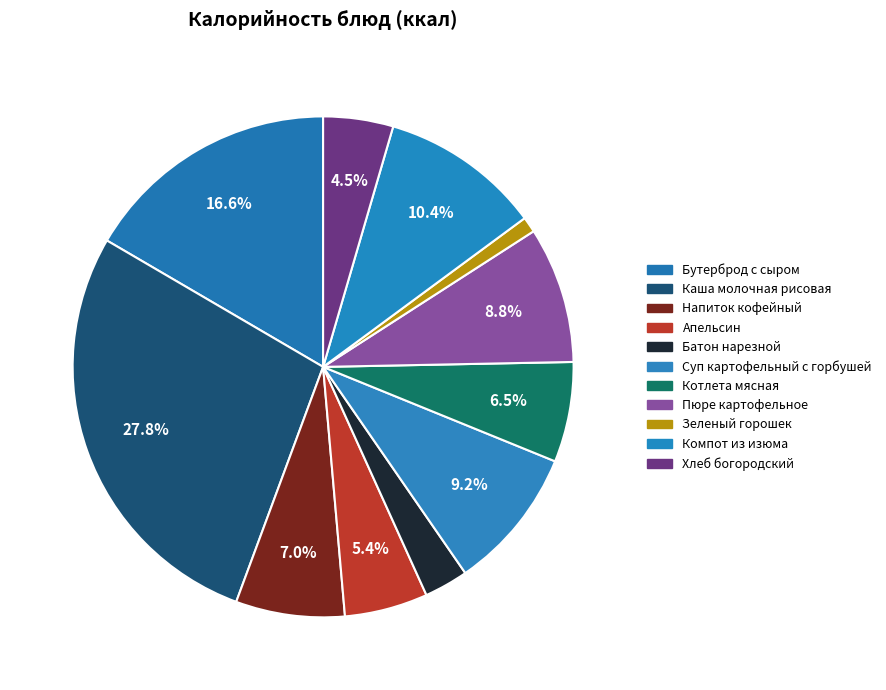

What percentage is the Бутерброд с сыром slice, to the nearest percent?

17%